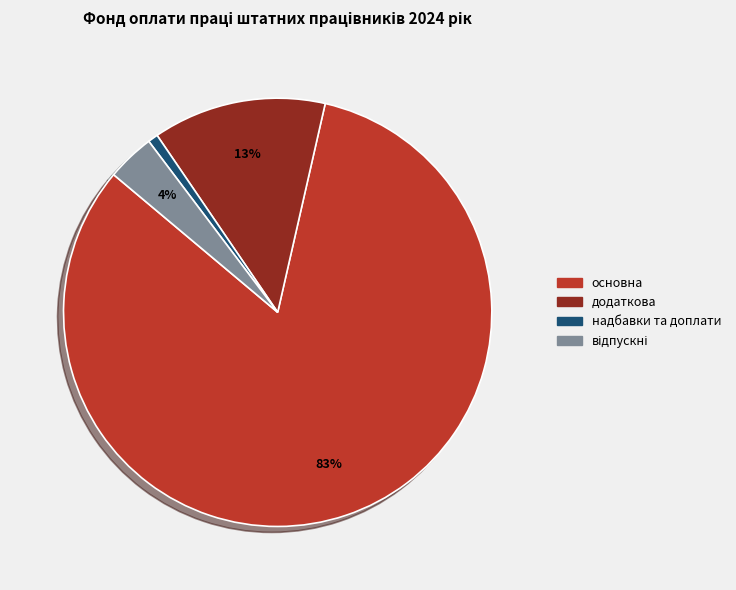

What percentage is the додаткова slice, to the nearest percent?

13%